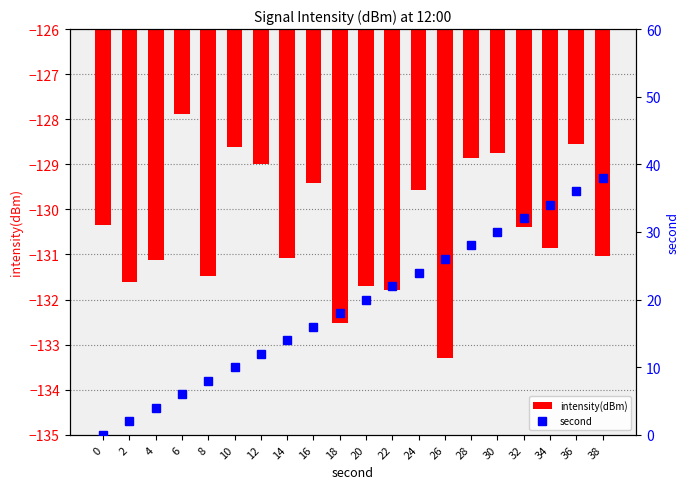

Which label corresponds to the smallest value in the chart?

26